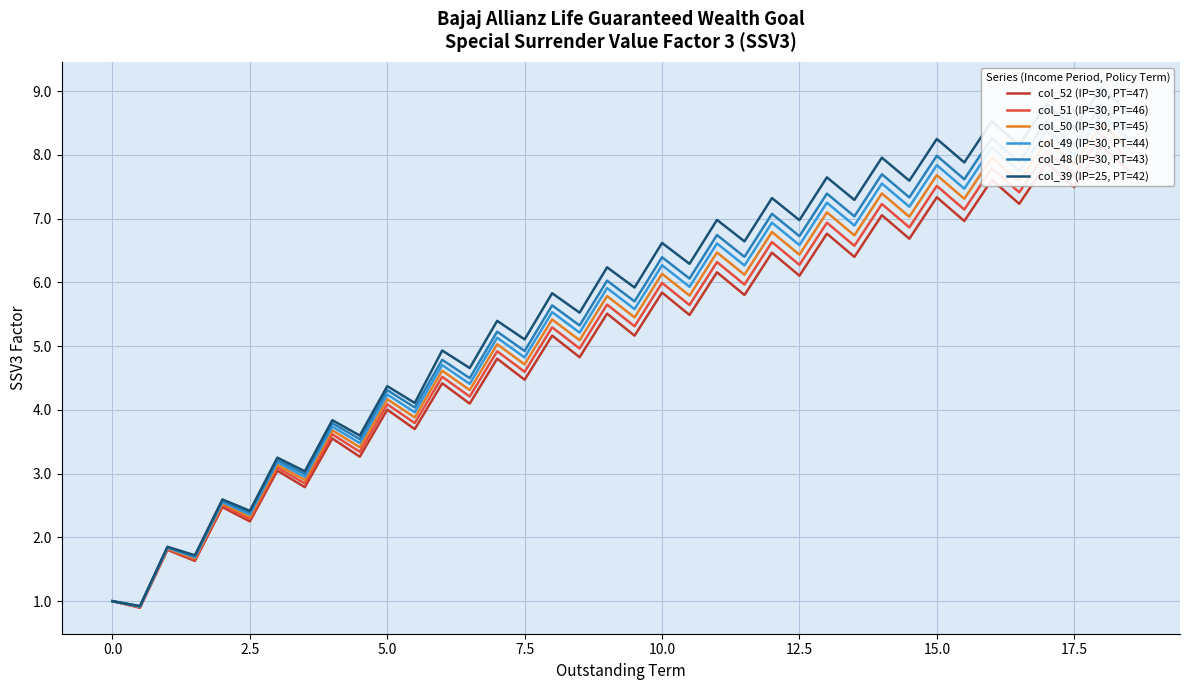

What is the value of the col_51 (IP=30, PT=46) point at the 33rd from the left?

7.8